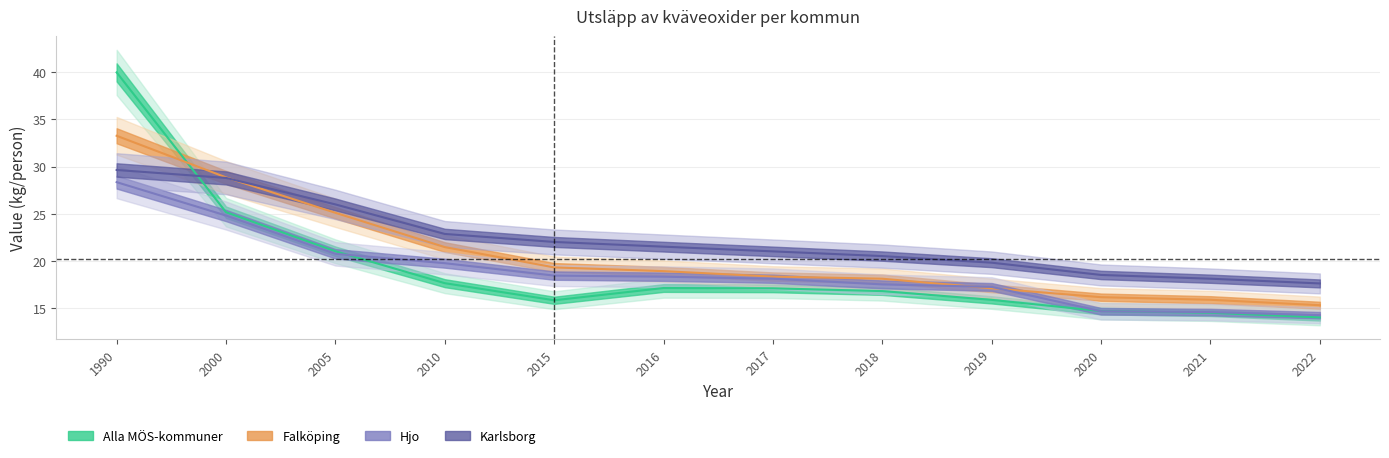

Rank the series at 2020 from lowest to highest value.

Hjo, Alla MÖS-kommuner, Falköping, Karlsborg